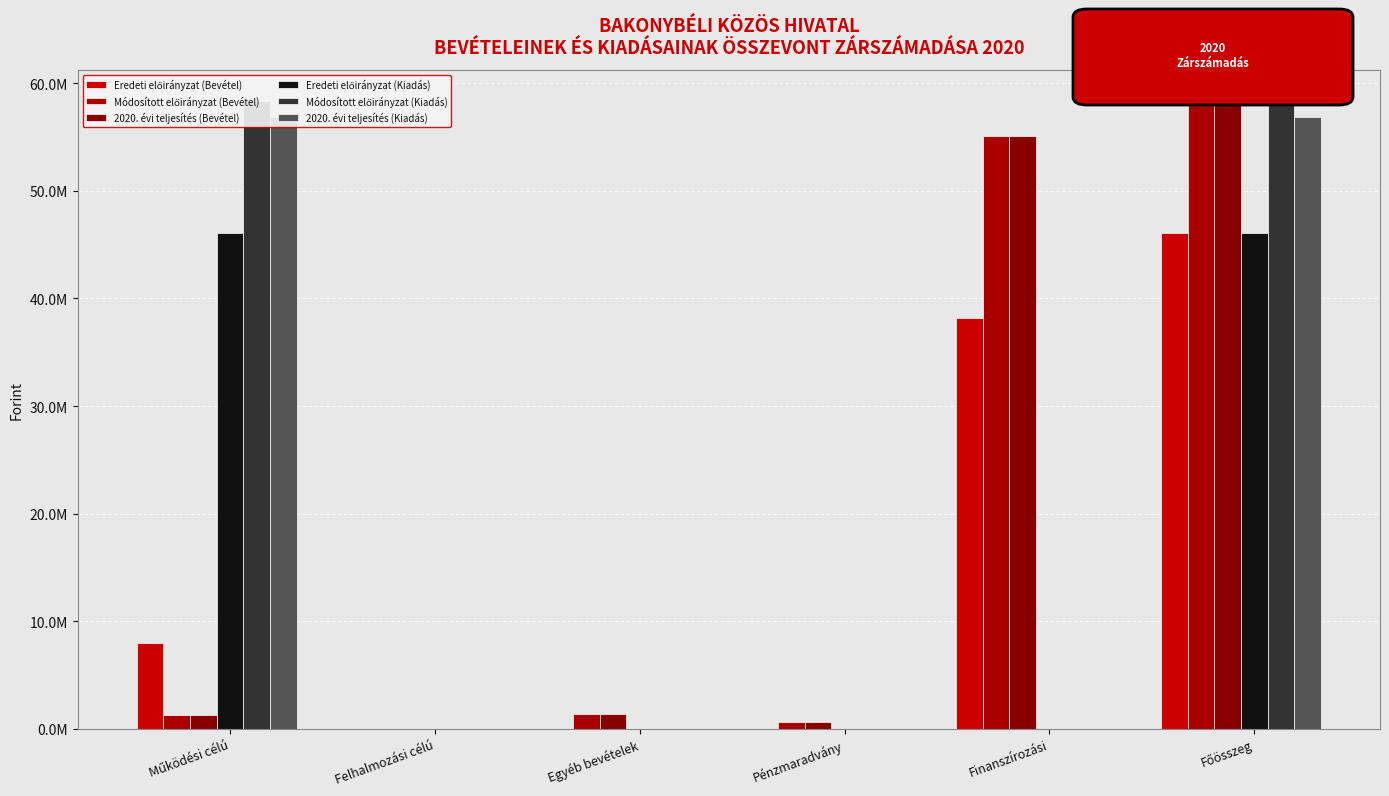

What is the sum of all Módosított előirányzat (Kiadás) values?

116689522